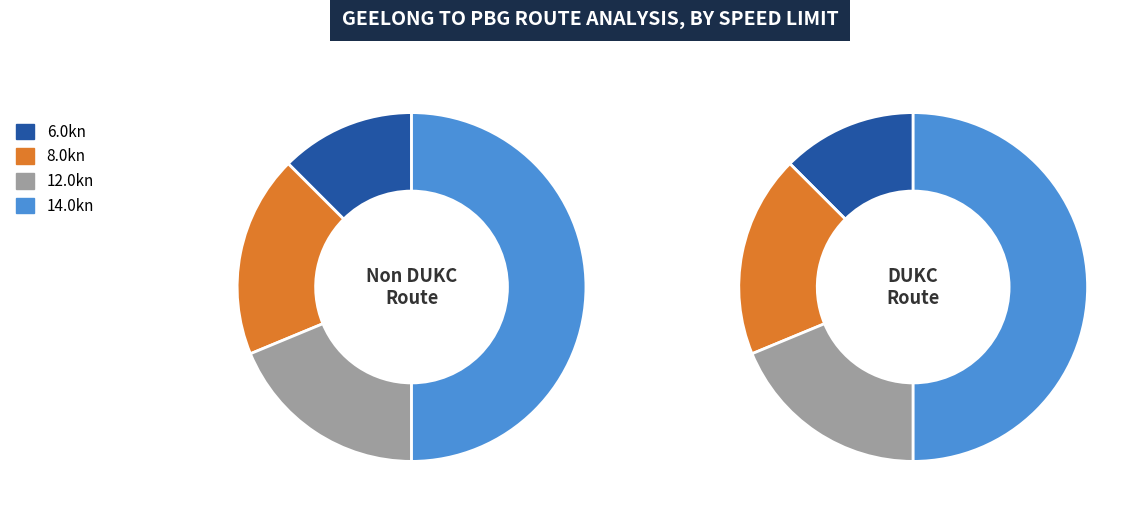

Which slice is the smallest?

6.0kn